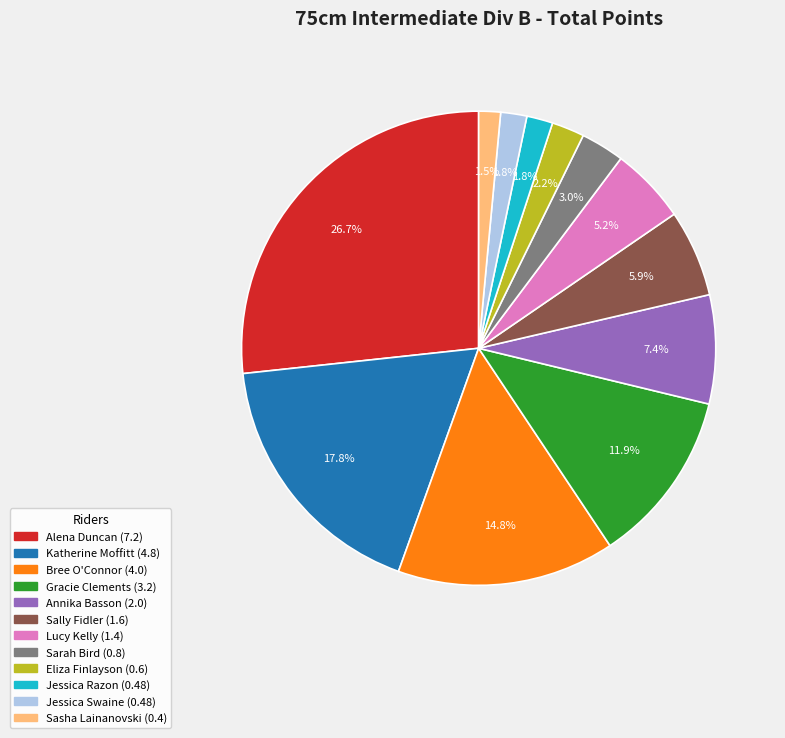

Which has a higher value, Lucy Kelly or Gracie Clements?

Gracie Clements